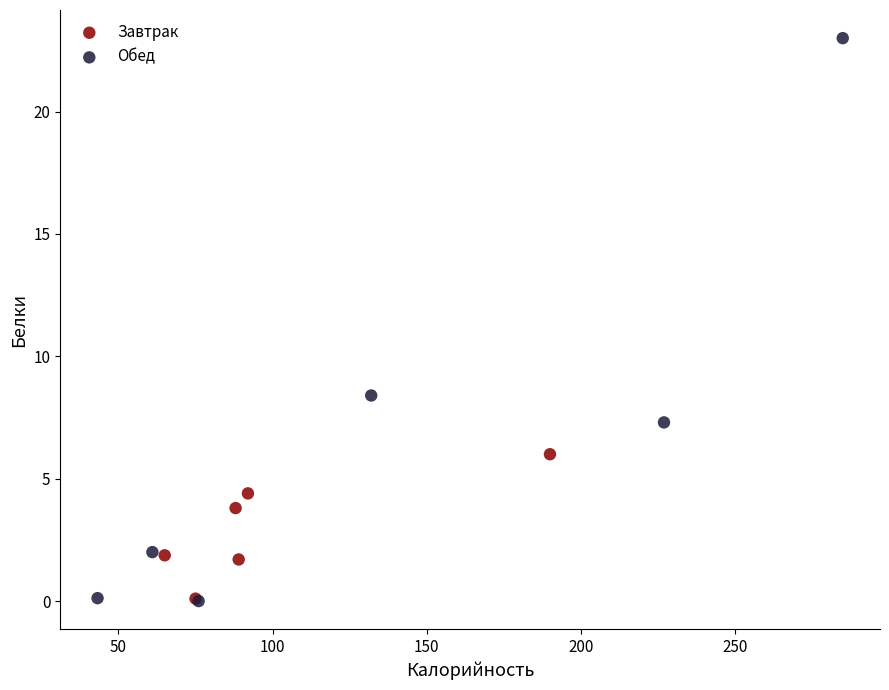

Which series has the largest Y range (max minus min)?

Обед